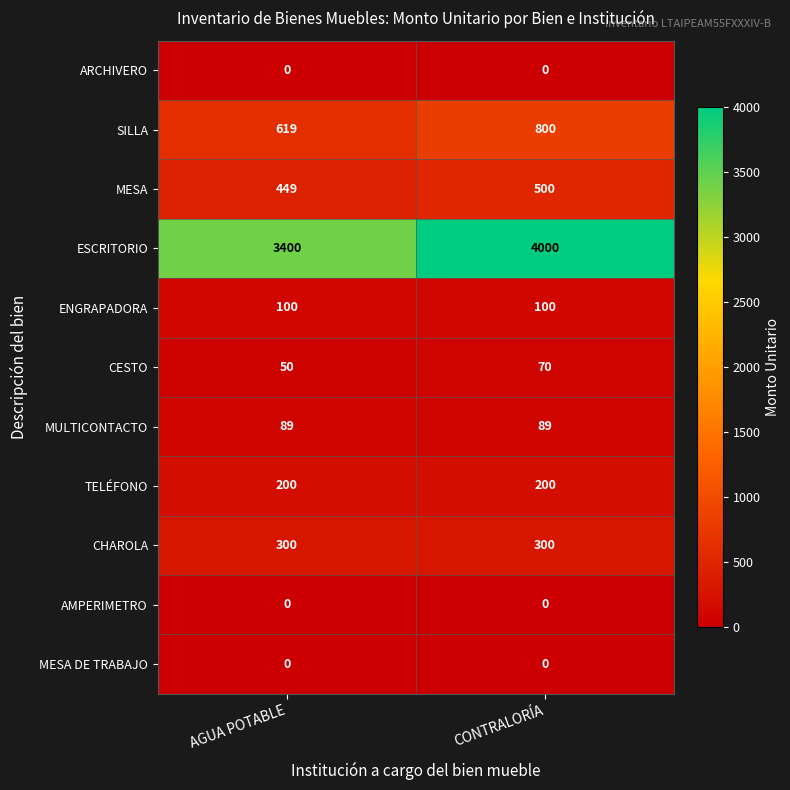

At which category is the sum across all series the highest?

CONTRALORÍA